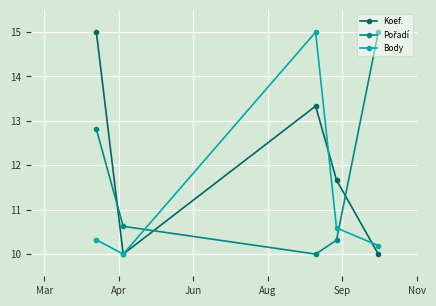

Is this an area chart (filled region under the line)?

No